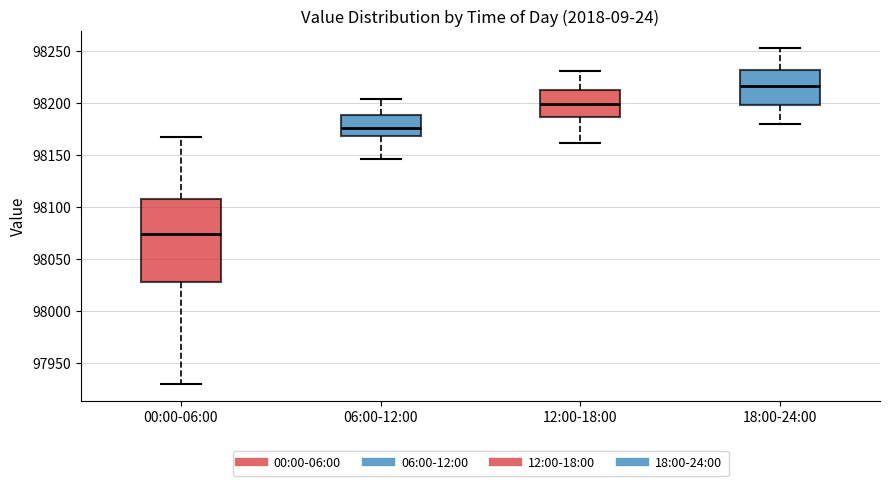

Reading left to right, transcribe this box plot: for each box, give where its median line is, the range the box spans, and where its two whiskers end, as read against the y-axis. The values are not printed on the chart, so give them approximately, as read against the axis.

00:00-06:00: median 98075, box 98025 to 98110, whiskers 97930 to 98165
06:00-12:00: median 98175, box 98170 to 98190, whiskers 98145 to 98205
12:00-18:00: median 98200, box 98185 to 98215, whiskers 98160 to 98230
18:00-24:00: median 98215, box 98195 to 98230, whiskers 98180 to 98255